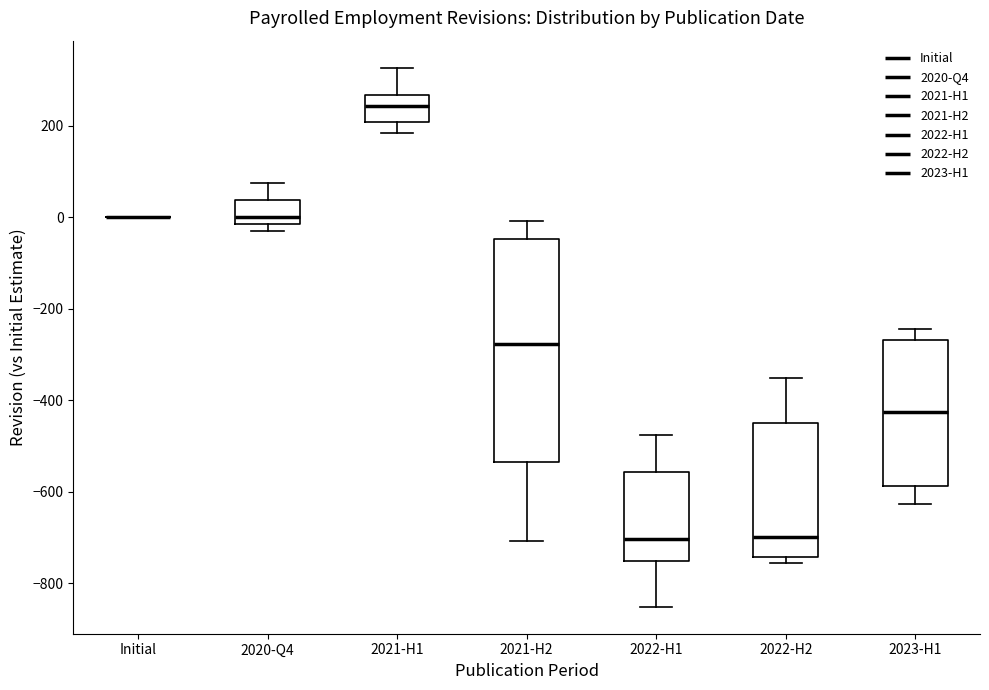

Which box is the tallest, from its lower edge to its upper edge?

2021-H2